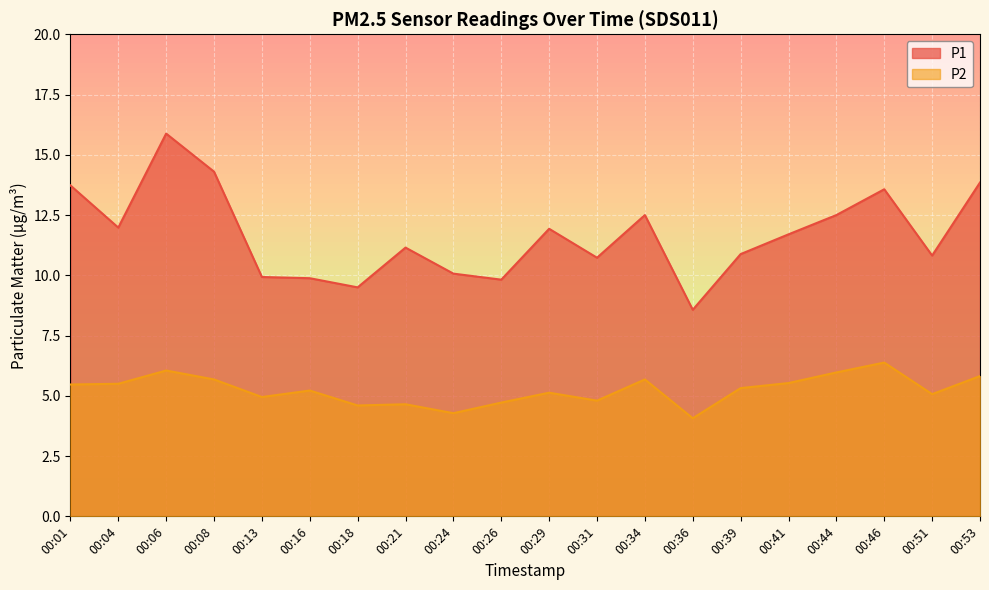

Between 00:46 and 00:51, which is larger?

00:46